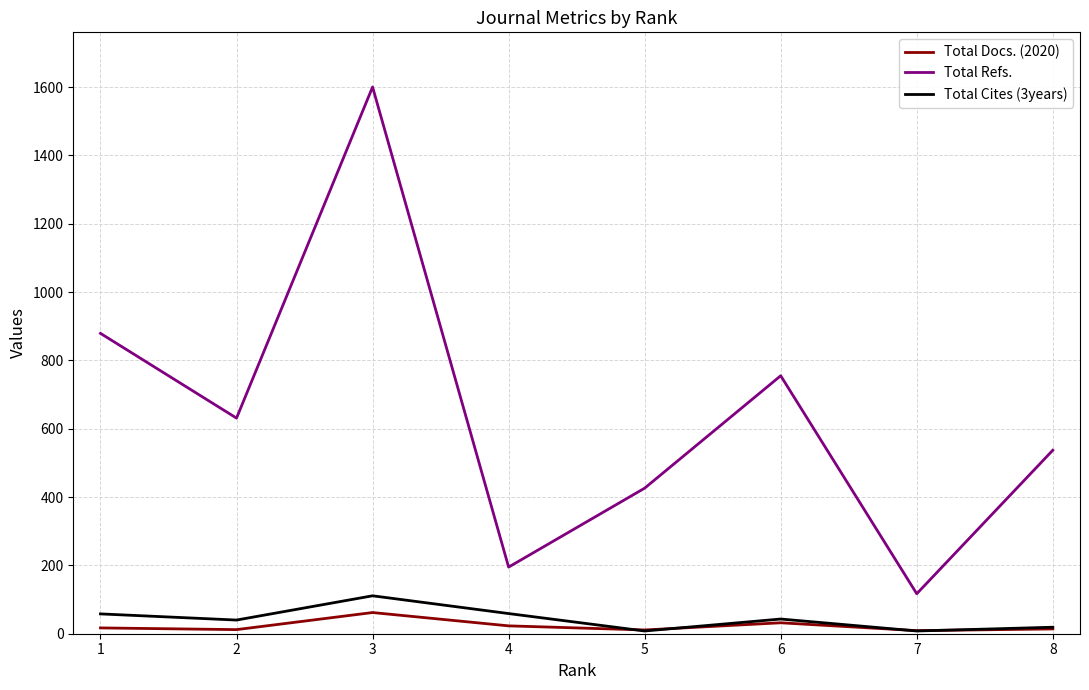

Is the value of Total Docs. (2020) at 3 greater than the value of Total Refs. at 8?

No